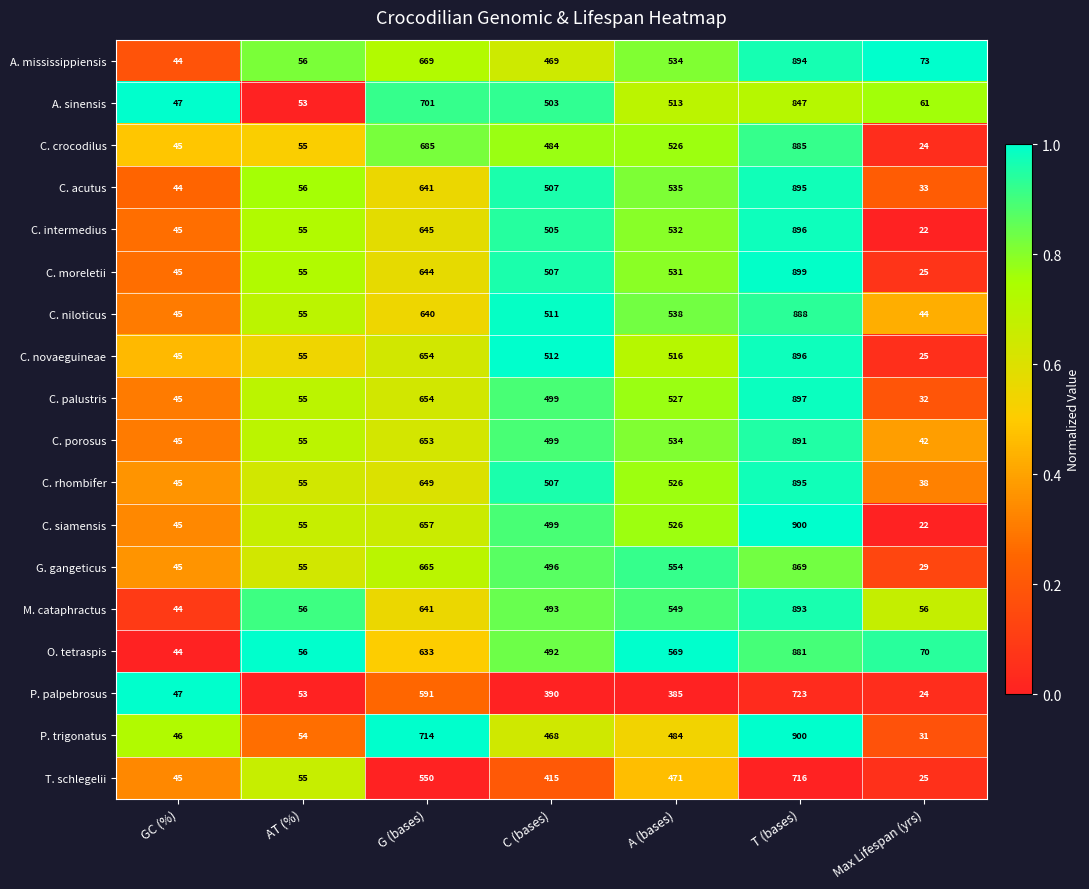

Between GC (%) and A (bases), which series saw the biggest shift?

O. tetraspis